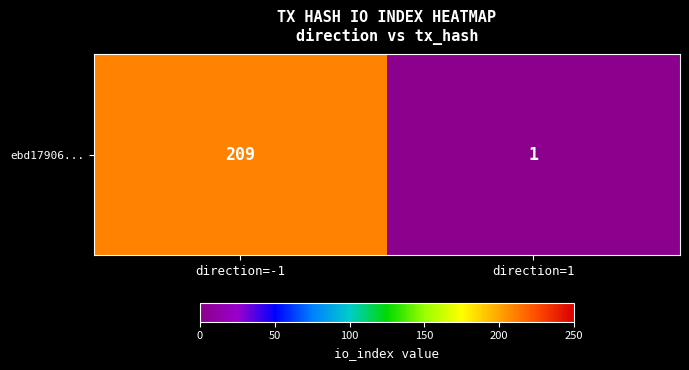

The chart shows a value of 69 at direction=-1. True or false?

False